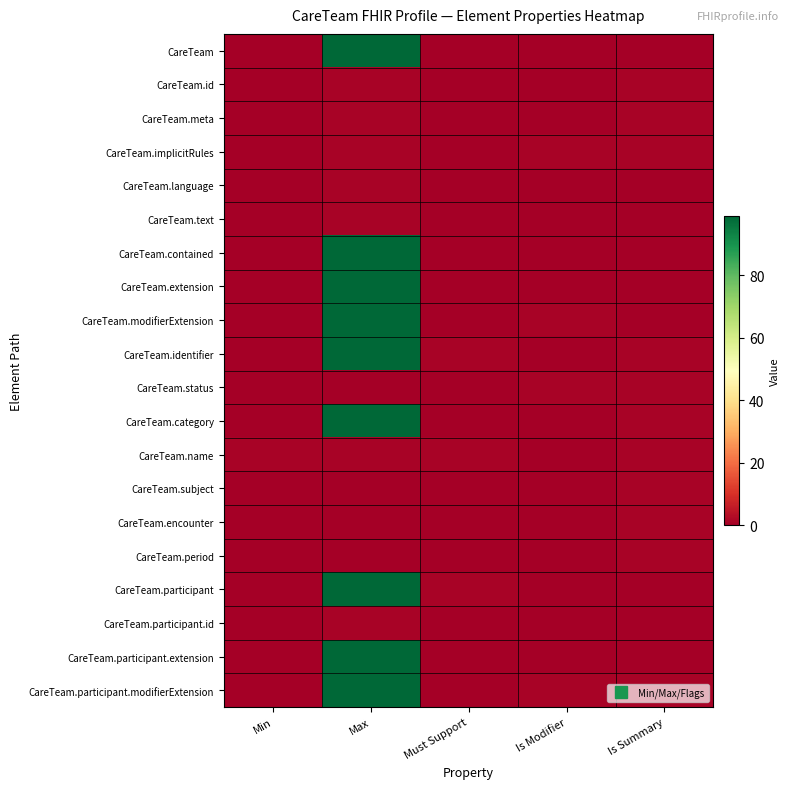

What is the spread (max minus min) of values at Min?

1